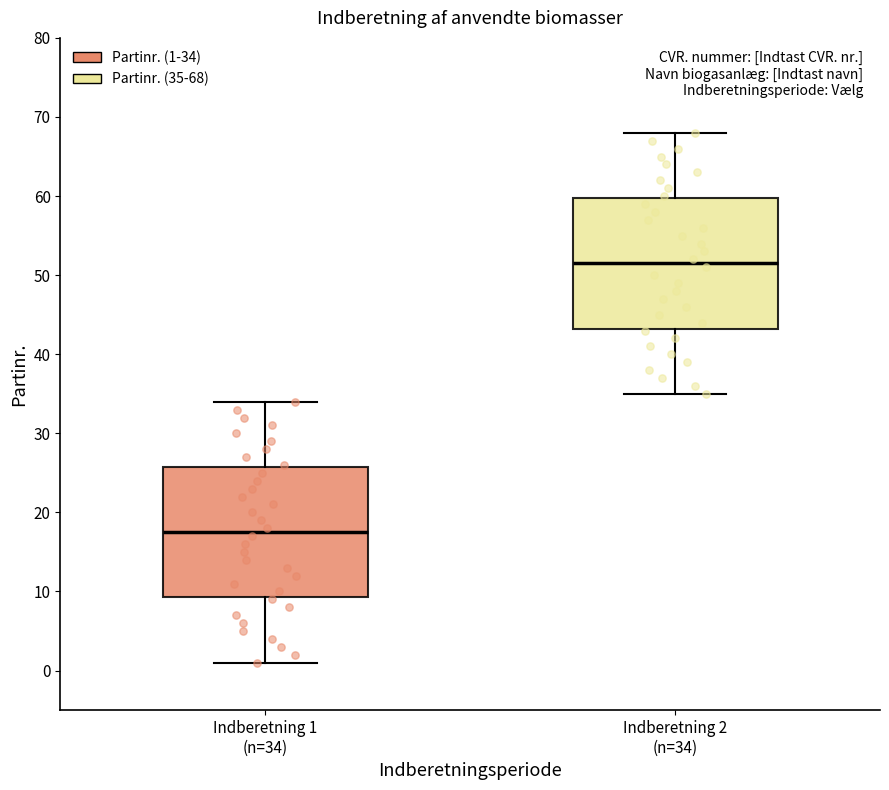

Reading left to right, read every box against the y-axis: the position of its median line, the range the box covers, and the ends of its whiskers. The values are not printed on the chart, so give them approximately, as read against the axis.

Indberetning 1 (n=34): median 18, box 9 to 26, whiskers 1 to 34
Indberetning 2 (n=34): median 52, box 43 to 60, whiskers 35 to 68